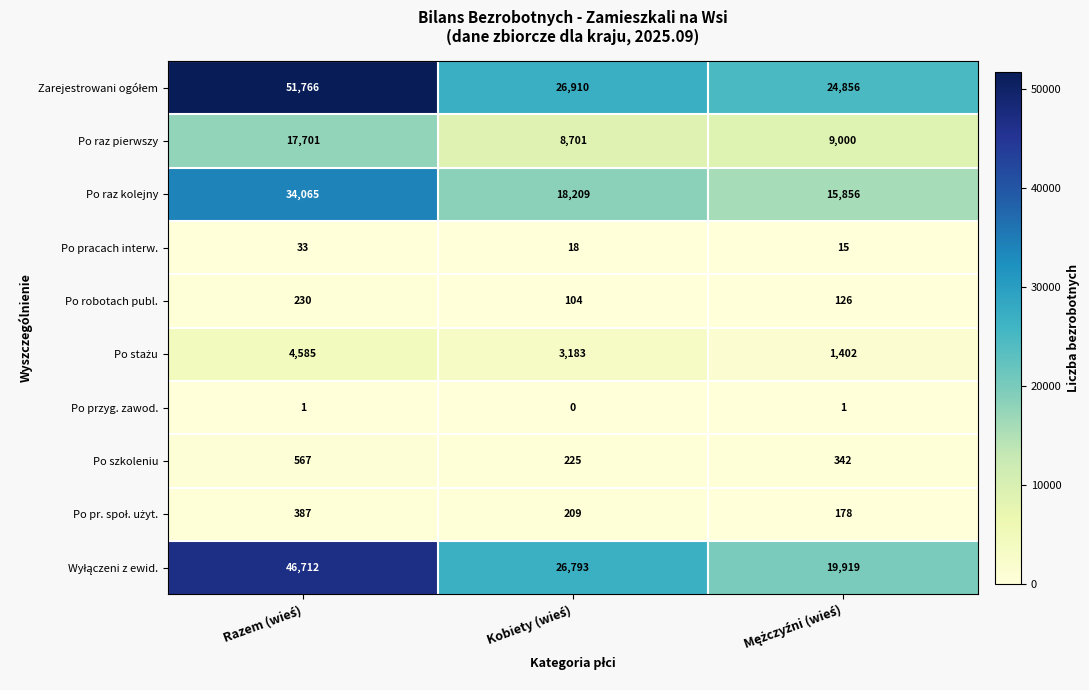

At how many categories does at least one series exceed 6091?

3